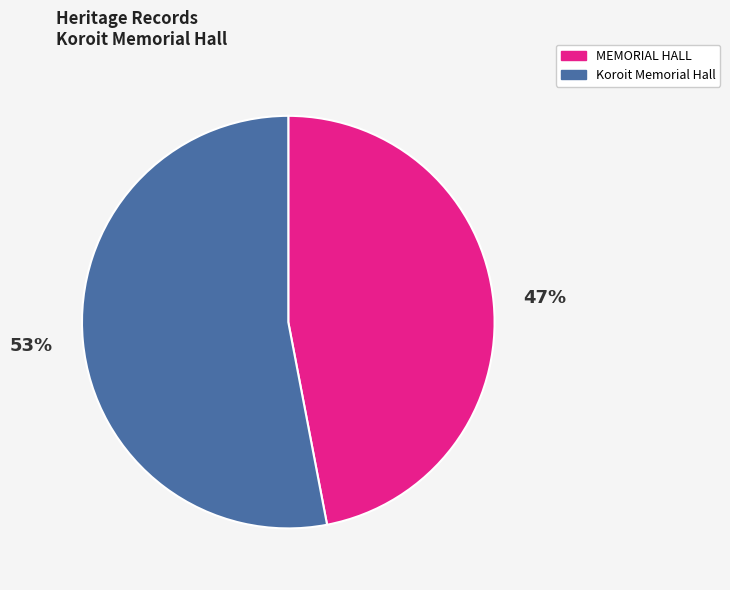

What percentage is the MEMORIAL HALL slice, to the nearest percent?

47%